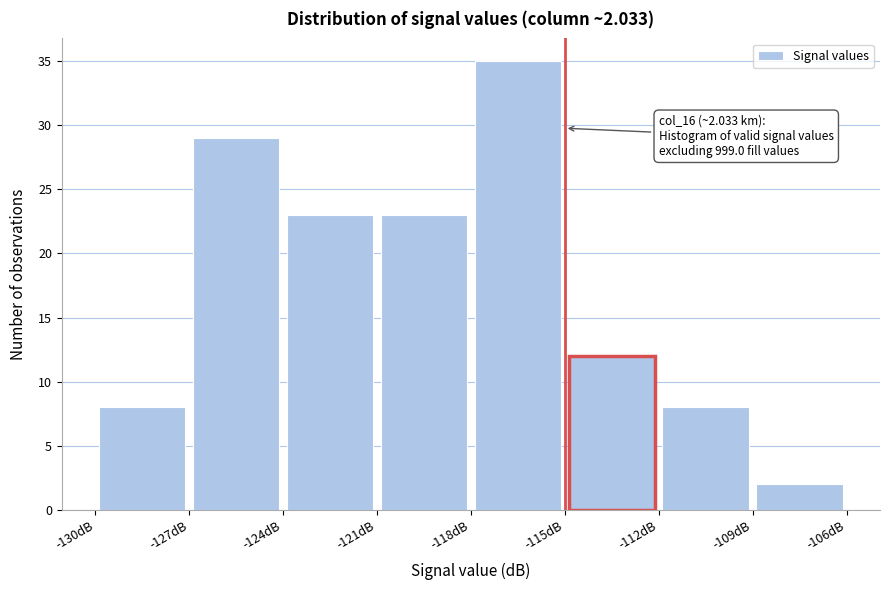

Which range on the x-axis has the tallest bar?

-118 to -115